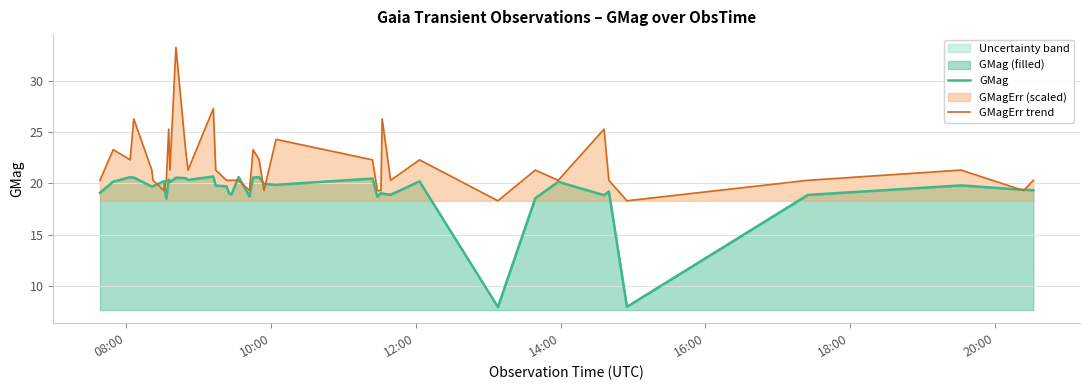

Which series has the largest total across all categories?

GMagErr trend